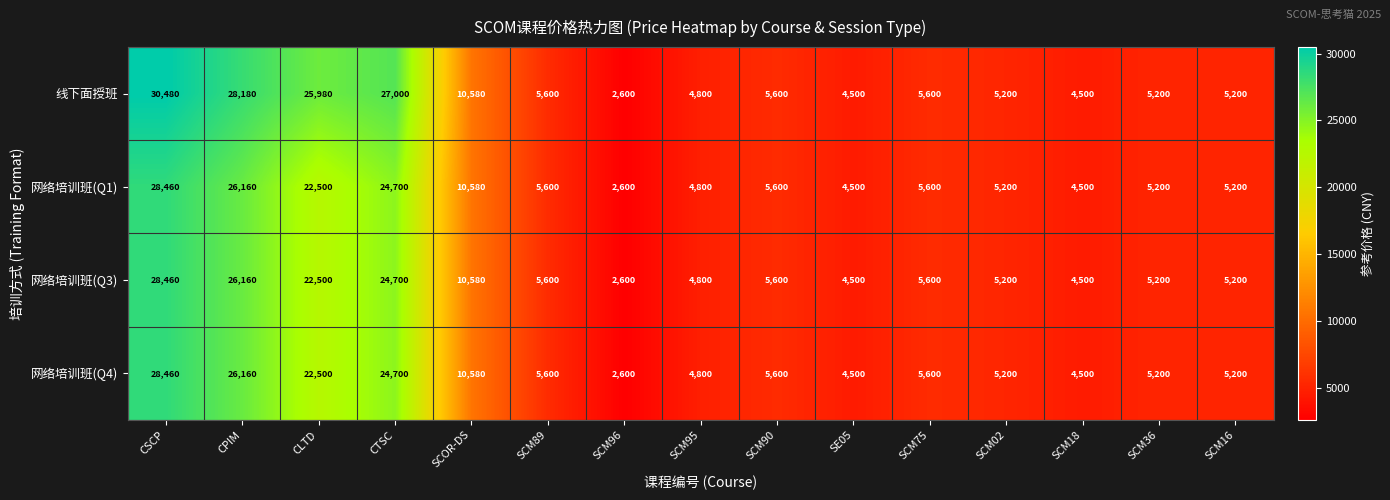

Where is 网络培训班(Q3) nearest to the value 15530?

SCOR-DS